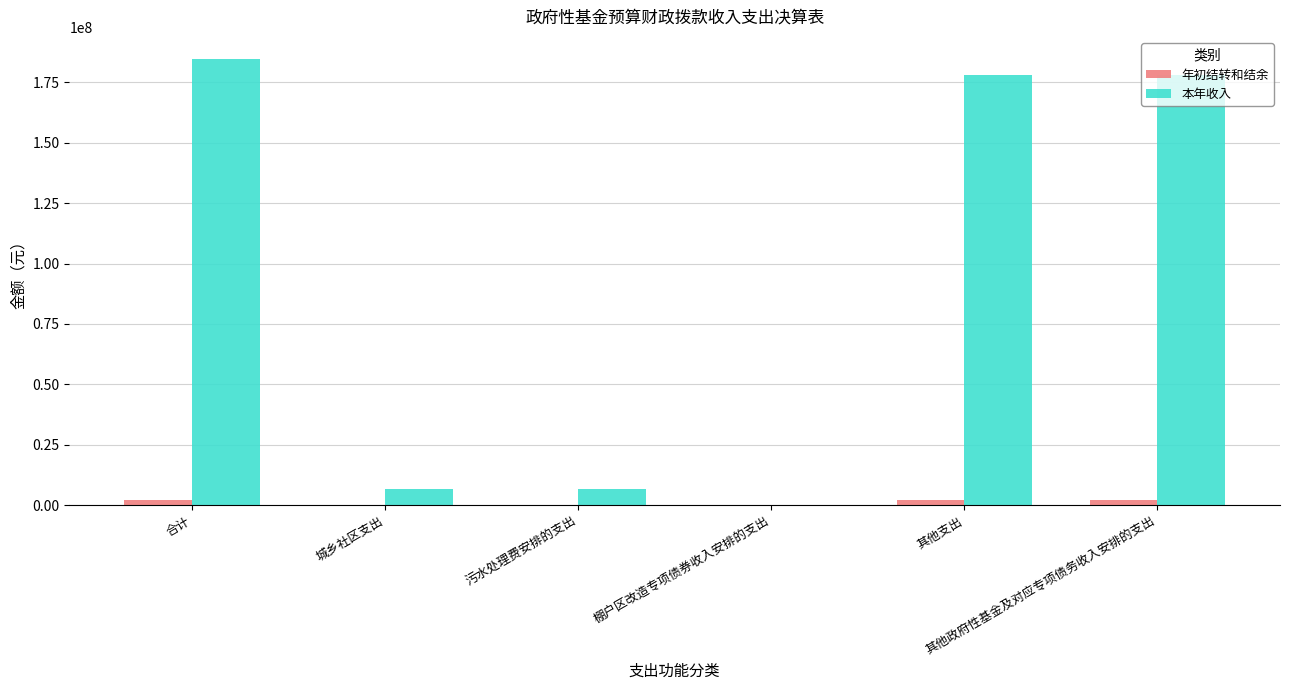

The 本年收入 series shows 178000000 at 其他支出. True or false?

True